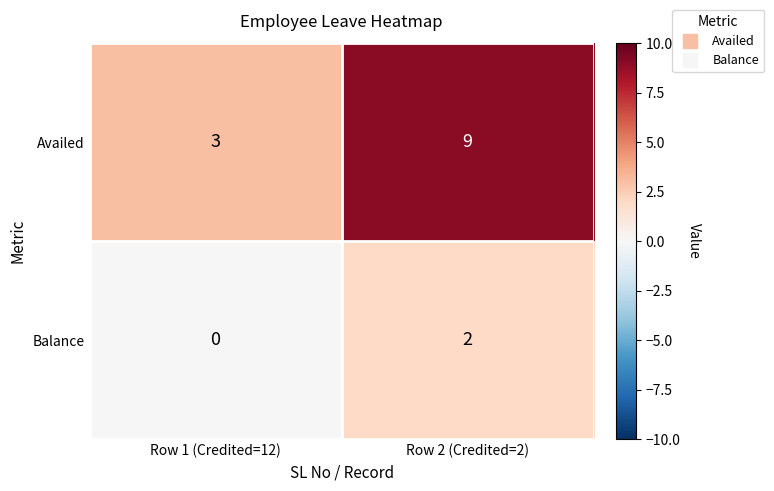

What is the average value of the Availed series?

6